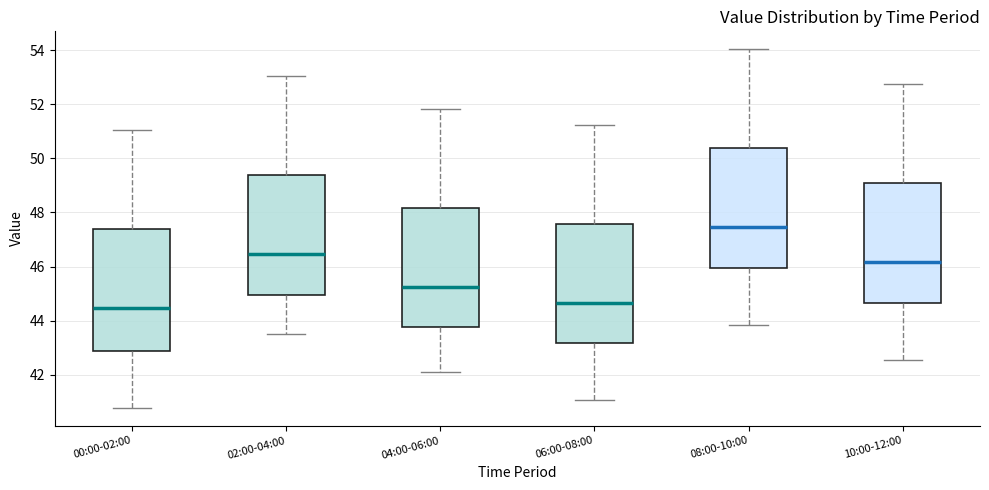

Reading left to right, read every box against the y-axis: the position of its median line, the range the box covers, and the ends of its whiskers. The values are not printed on the chart, so give them approximately, as read against the axis.

00:00-02:00: median 44.4, box 42.8 to 47.4, whiskers 40.8 to 51.0
02:00-04:00: median 46.4, box 45.0 to 49.4, whiskers 43.6 to 53.0
04:00-06:00: median 45.2, box 43.8 to 48.2, whiskers 42.2 to 51.8
06:00-08:00: median 44.6, box 43.2 to 47.6, whiskers 41.0 to 51.2
08:00-10:00: median 47.4, box 46.0 to 50.4, whiskers 43.8 to 54.0
10:00-12:00: median 46.2, box 44.6 to 49.0, whiskers 42.6 to 52.8